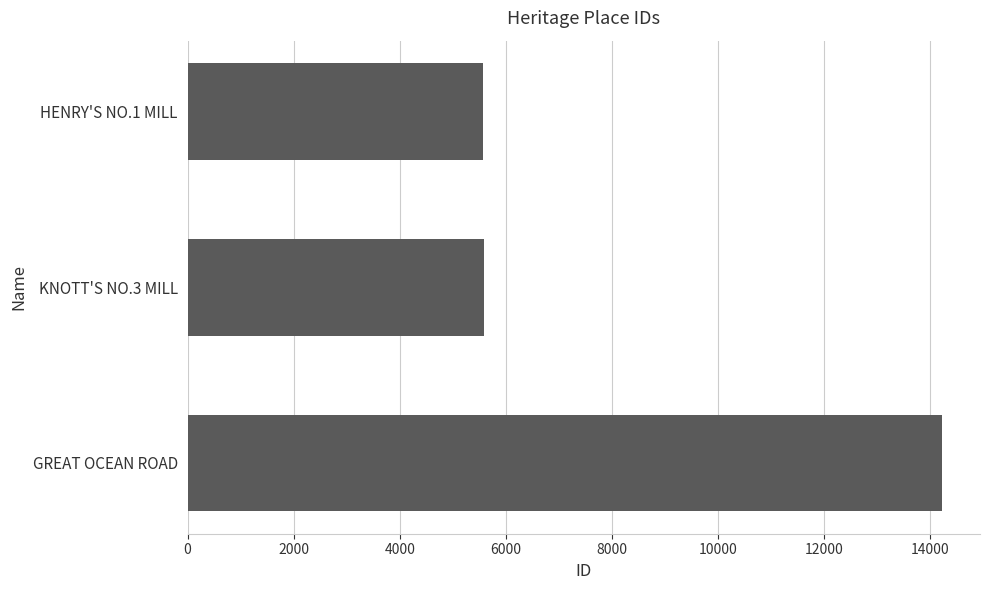

Where is the data nearest to the value 9898?

KNOTT'S NO.3 MILL